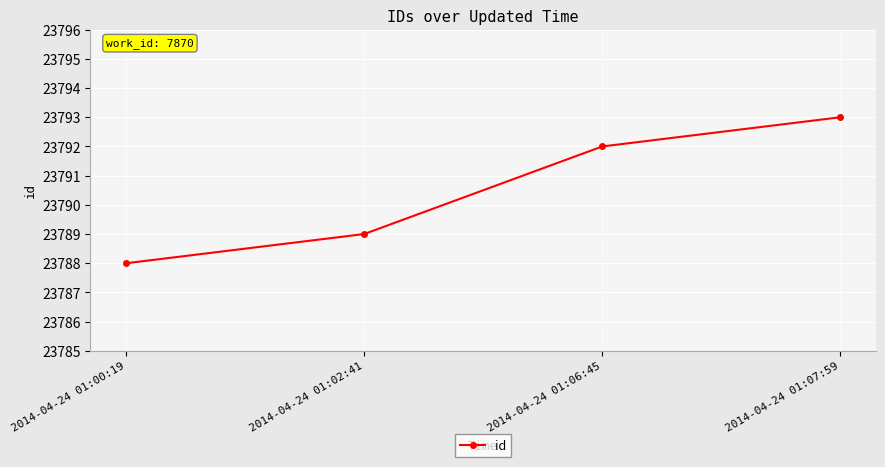

What is the sum of all values?

95162